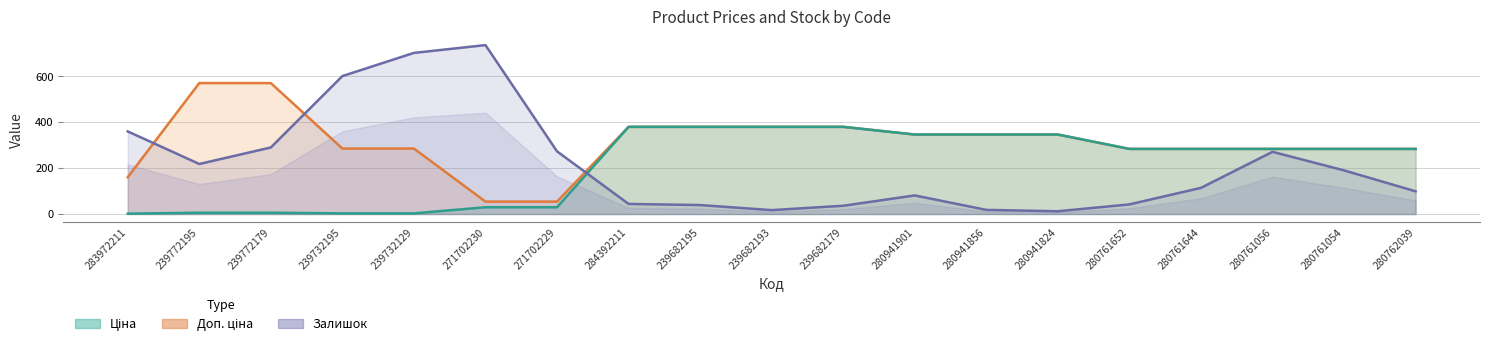

Rank the categories by Доп. ціна value from highest to lowest.

239772195, 239772179, 284392211, 239682195, 239682193, 239682179, 280941901, 280941856, 280941824, 239732195, 239732129, 280761652, 280761644, 280761056, 280761054, 280762039, 283972211, 271702230, 271702229